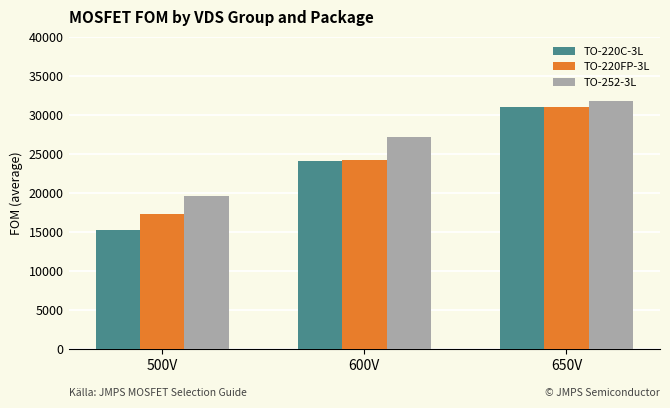

Rank the series at 500V from highest to lowest value.

TO-252-3L, TO-220FP-3L, TO-220C-3L